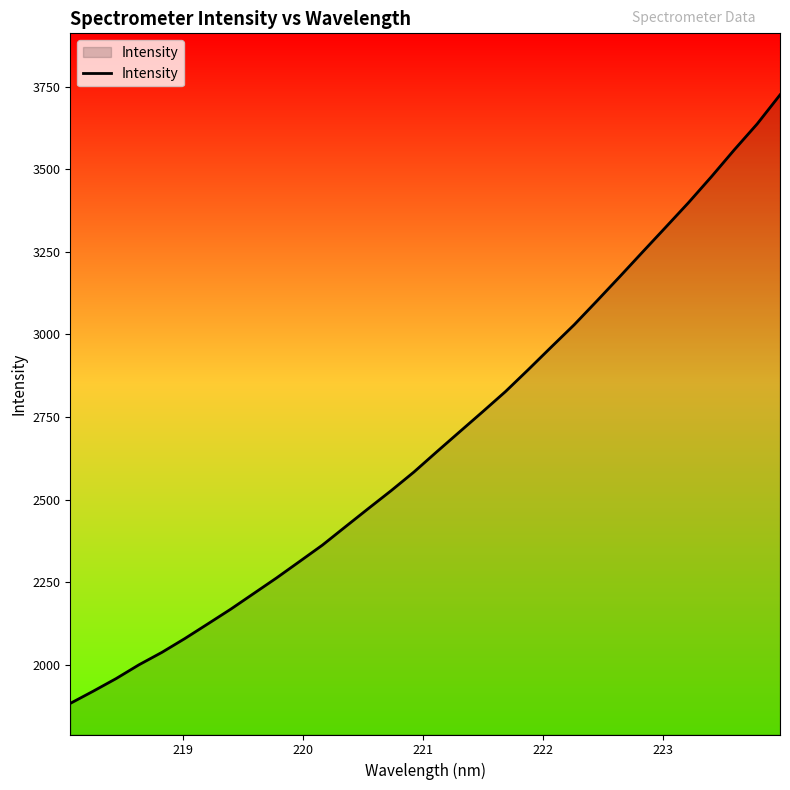

What is the greatest value displayed?

3725.3